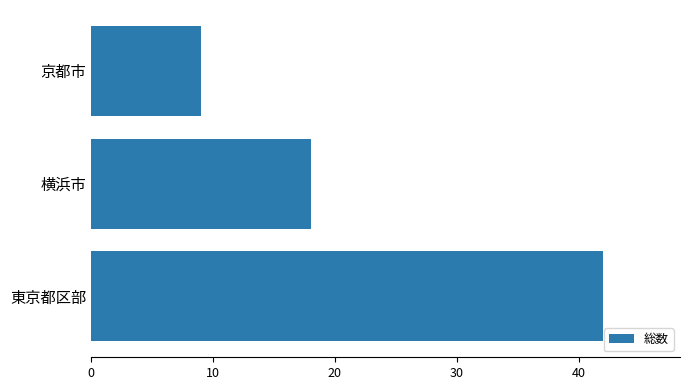

Reading top to bottom, what are all the values shown in this chart?

京都市=9	横浜市=18	東京都区部=42